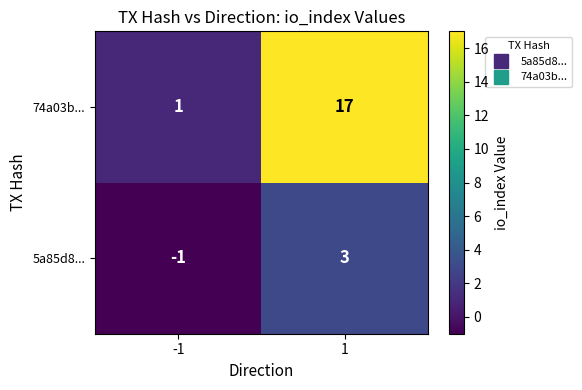

What is the difference between the maximum and minimum values in the 74a03b... series?

16